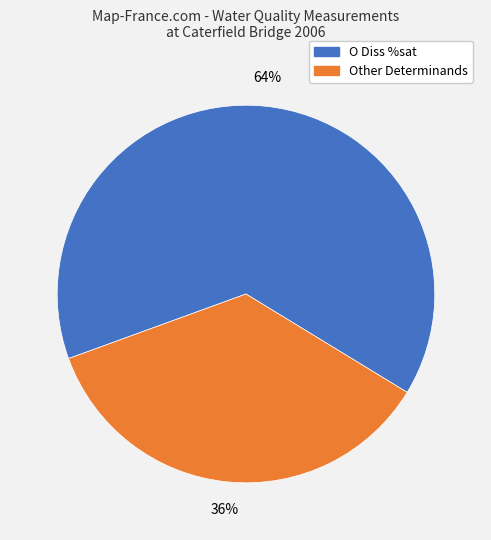

To the nearest percent, what is the average slice percentage?

50%